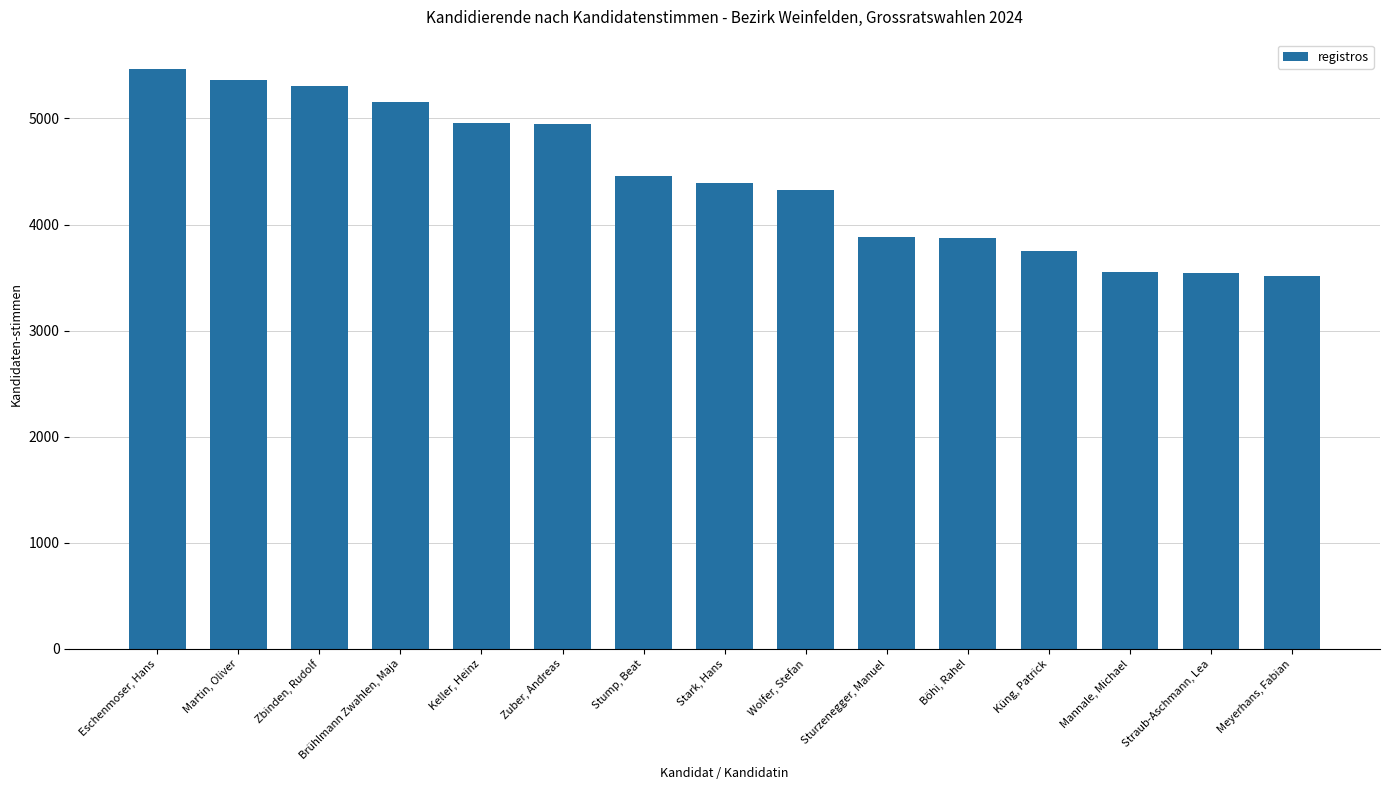

Which has a higher value, Zbinden, Rudolf or Zuber, Andreas?

Zbinden, Rudolf